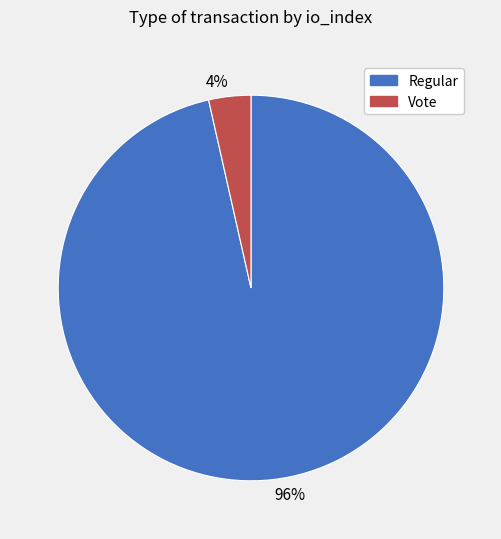

What is the majority slice?

Regular